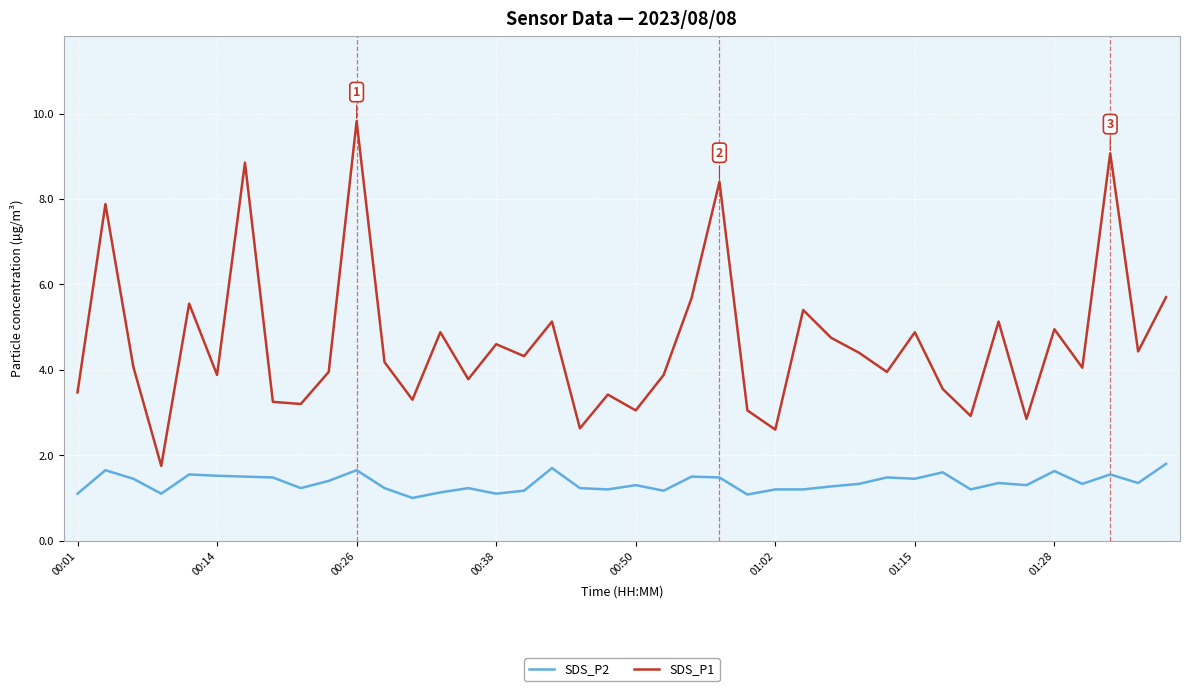

How many lines are shown in the chart?

2